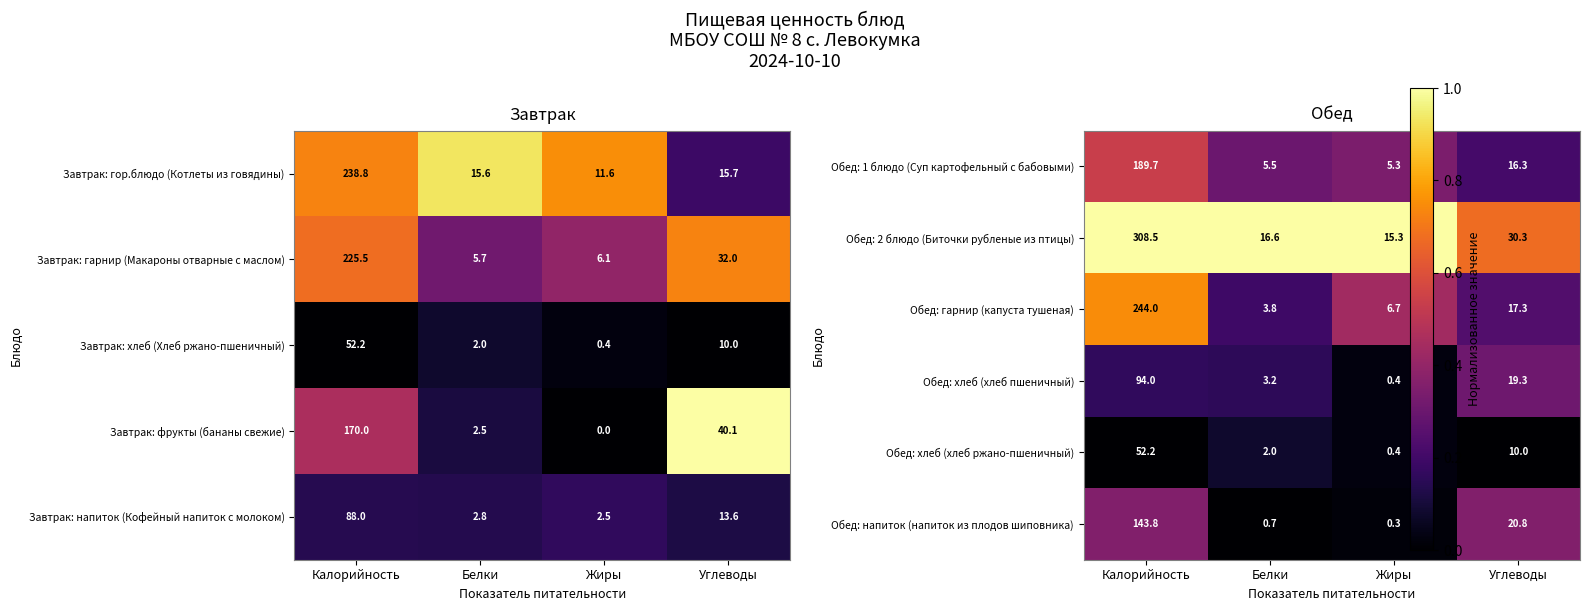

The Завтрак: хлеб (Хлеб ржано-пшеничный) series shows 0.4 at Жиры. True or false?

True